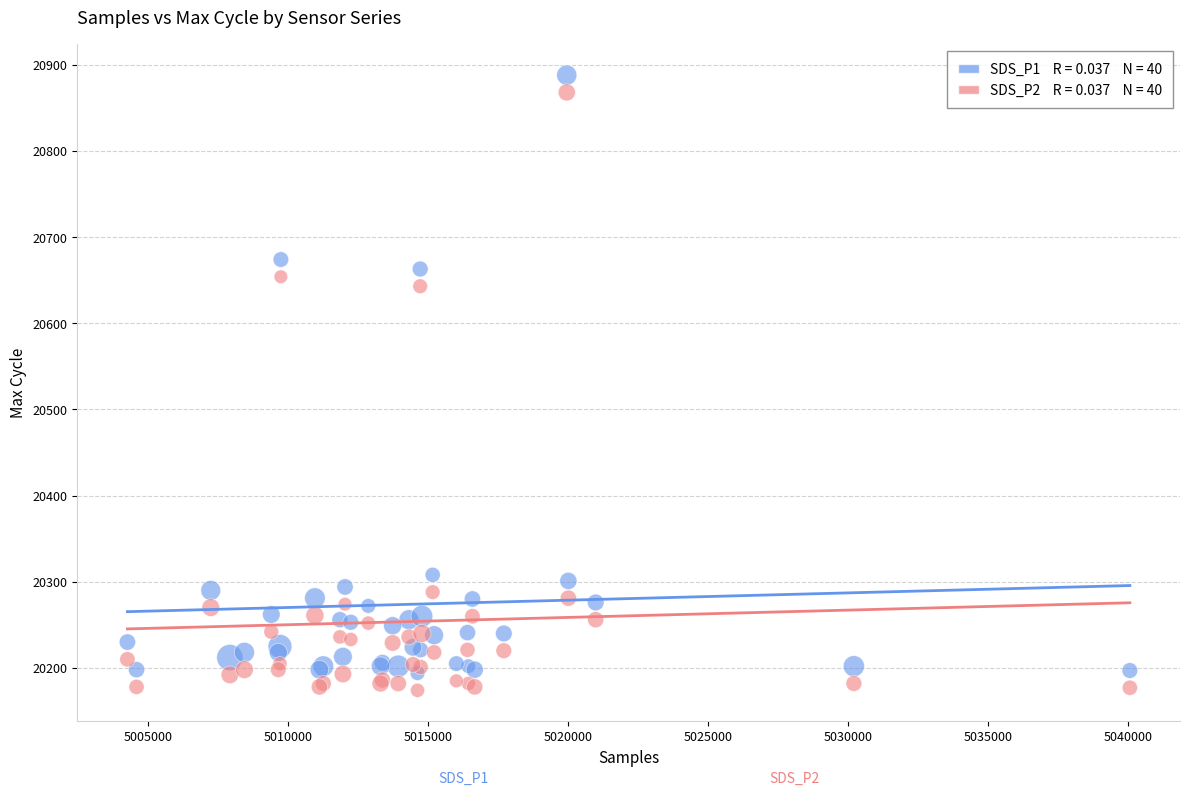

Across all series, what Y value is closest to 20531?

20643